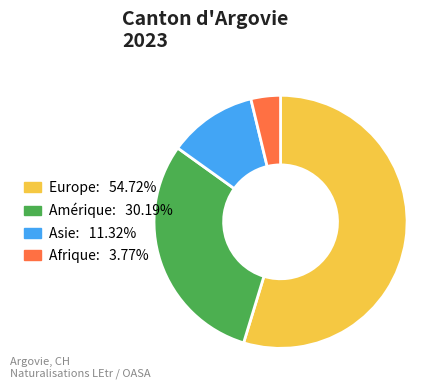

Which slice is the largest?

Europe